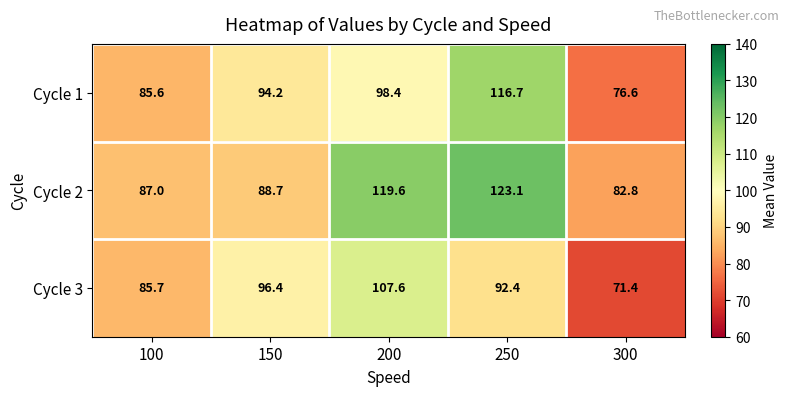

Count the number of categories in the chart.

5